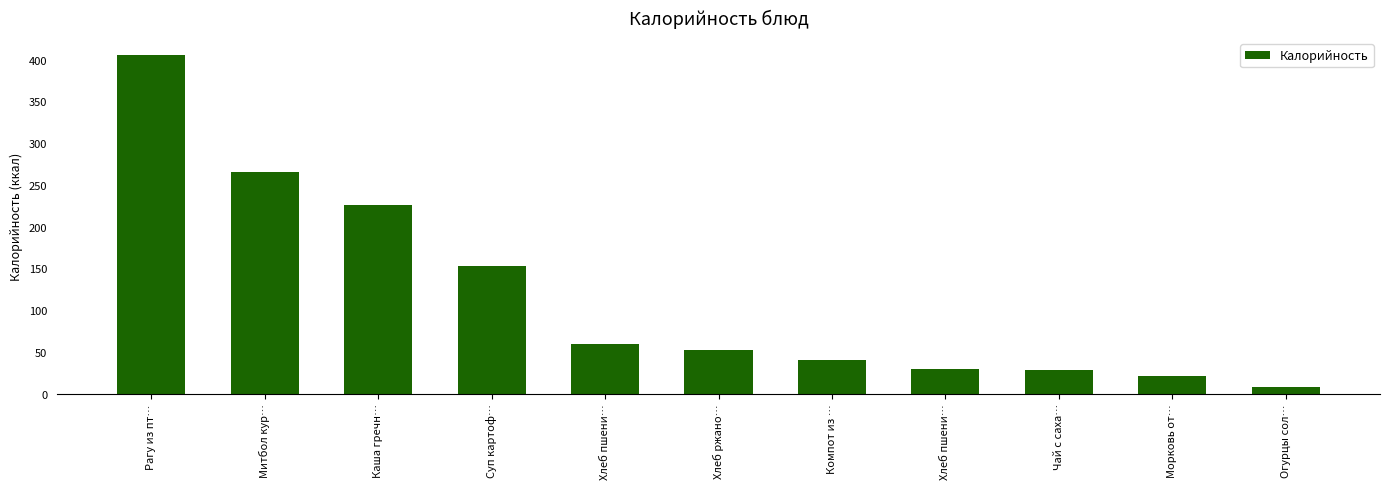

Where does the data first go above 52?

Рагу из пт…